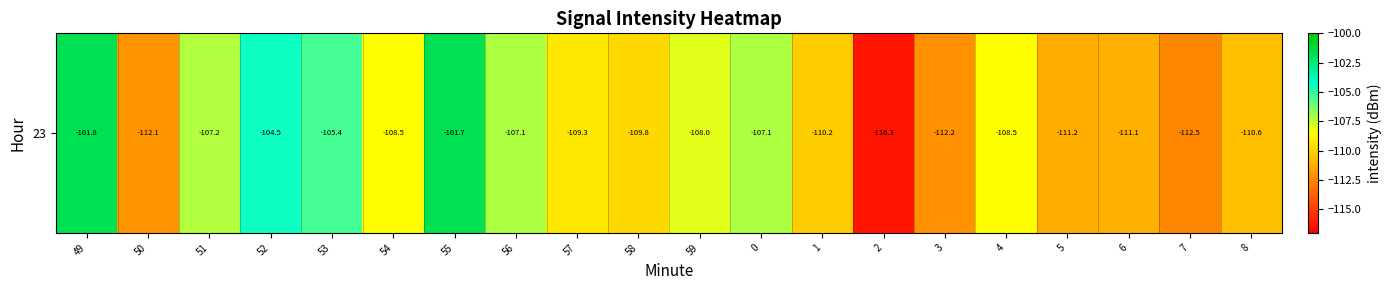

What is the difference between the values at 3 and 0?

5.1